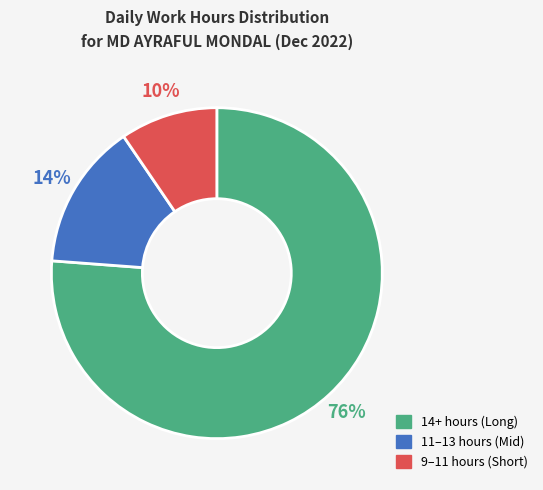

To the nearest percent, what is the average slice percentage?

33%